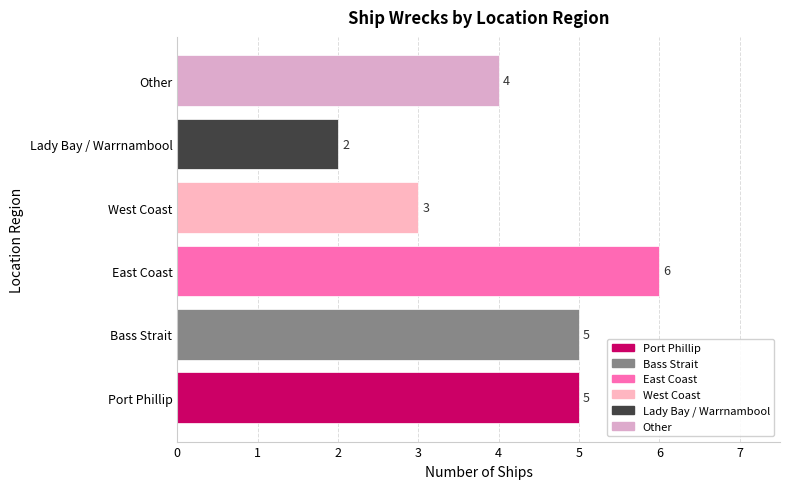

At which label is the value closest to 4?

Other